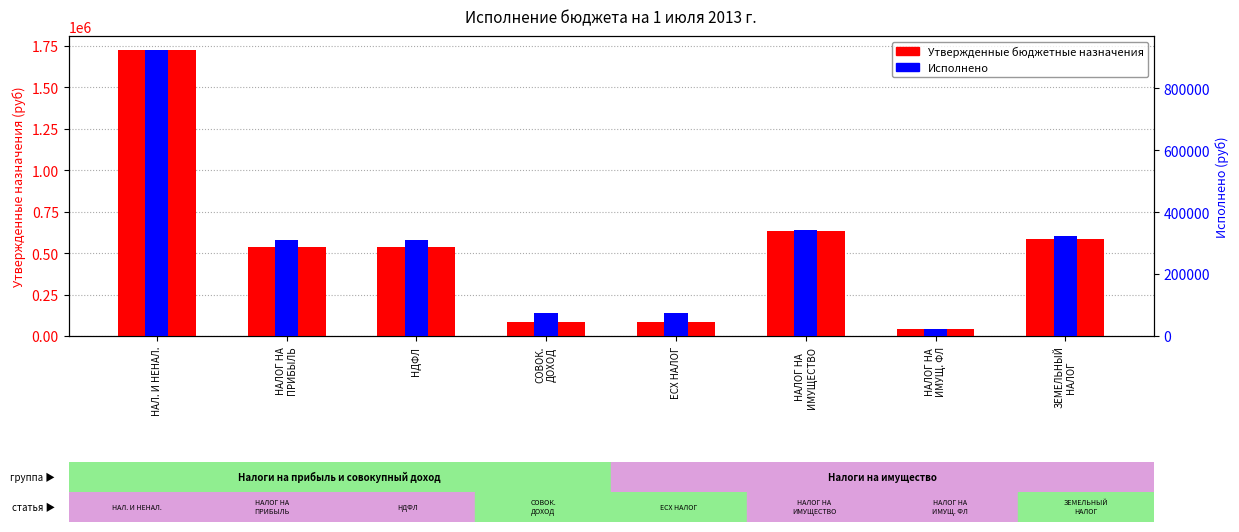

At which label is Исполнено closest to 472299?

НАЛОГ НА
ИМУЩЕСТВО